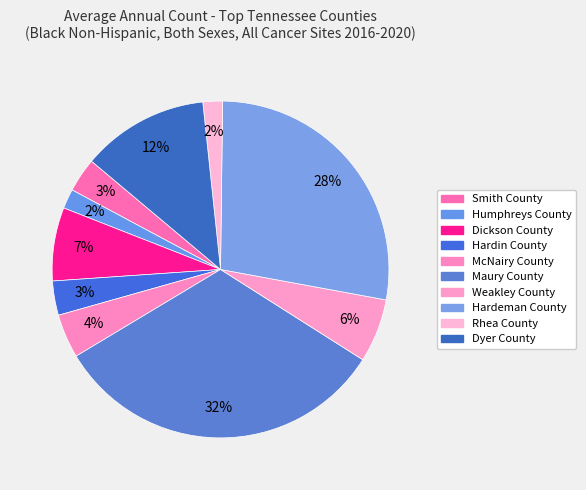

Is there a majority slice in this chart?

No